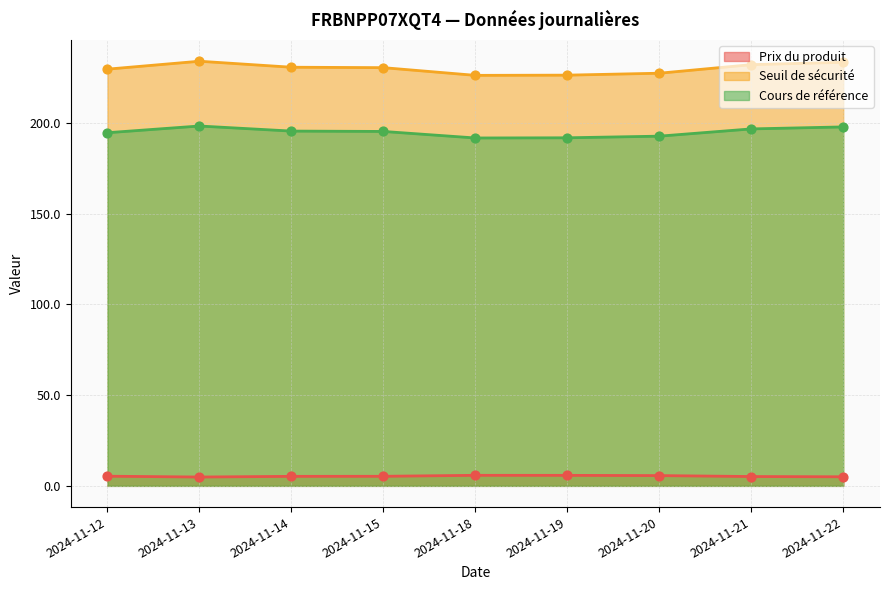

Which series contains the lowest Y value?

Prix du produit